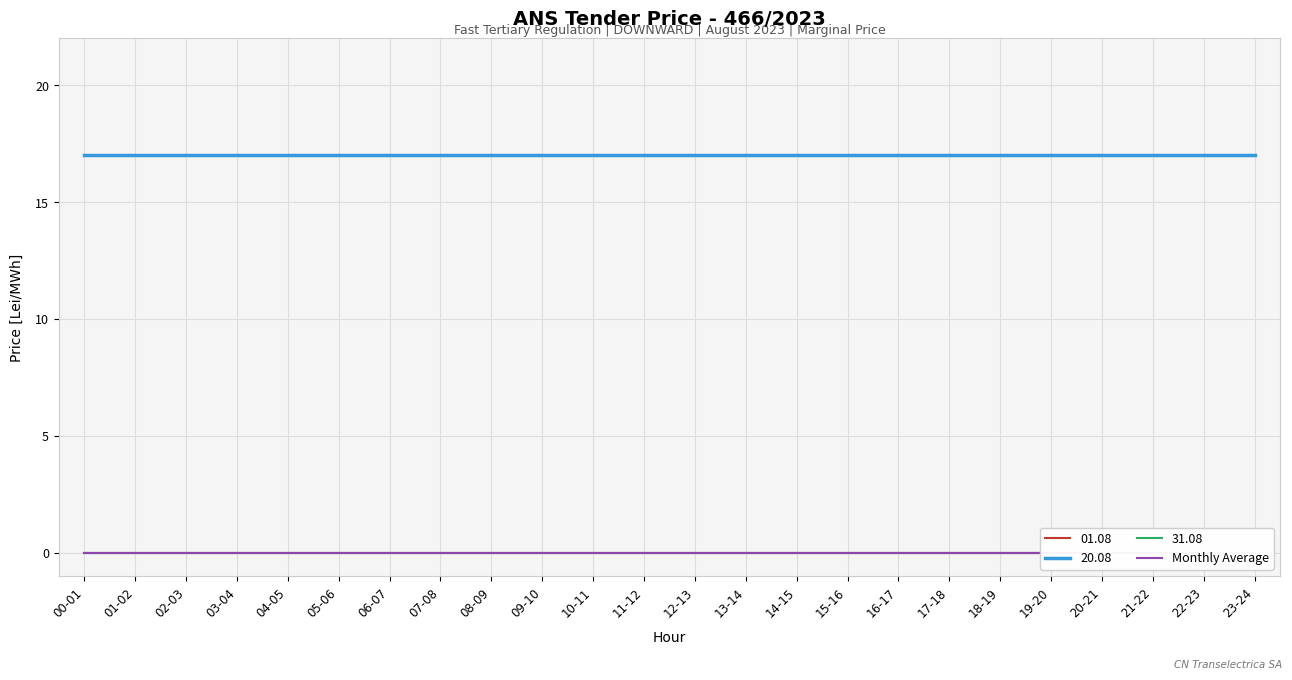

True or false: 20.08 and 31.08 cross at least once.

False